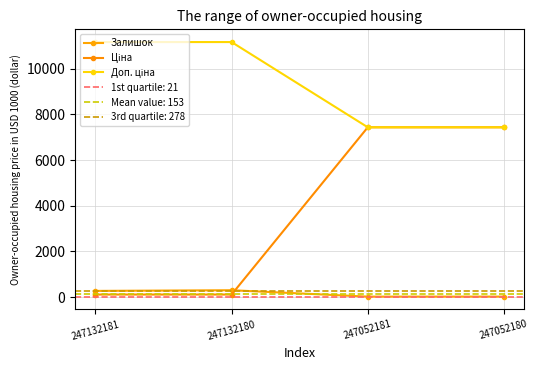

What is the average value of the Ціна series?

3773.9